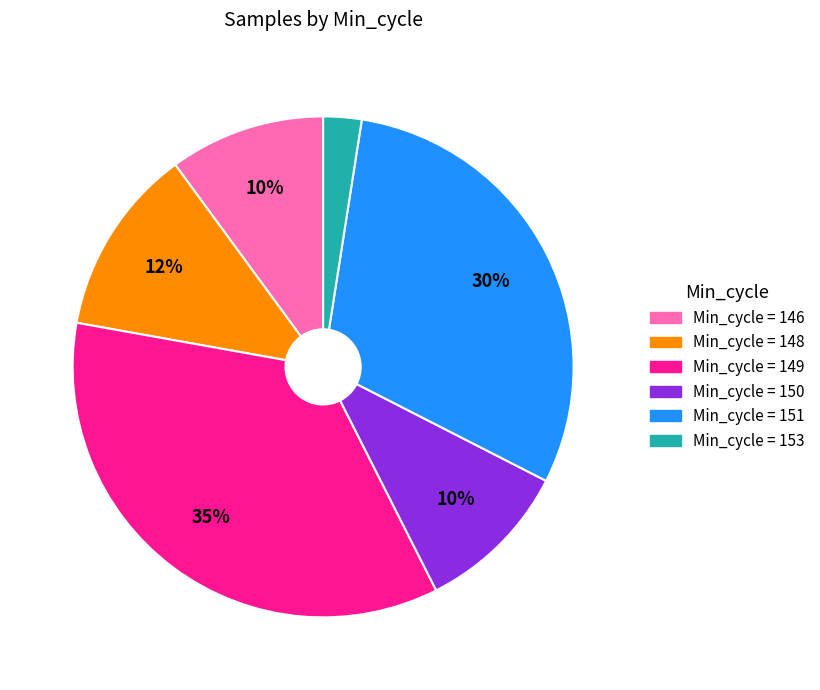

To the nearest percent, what is the difference between the largest and smallest slice percentages?

33%